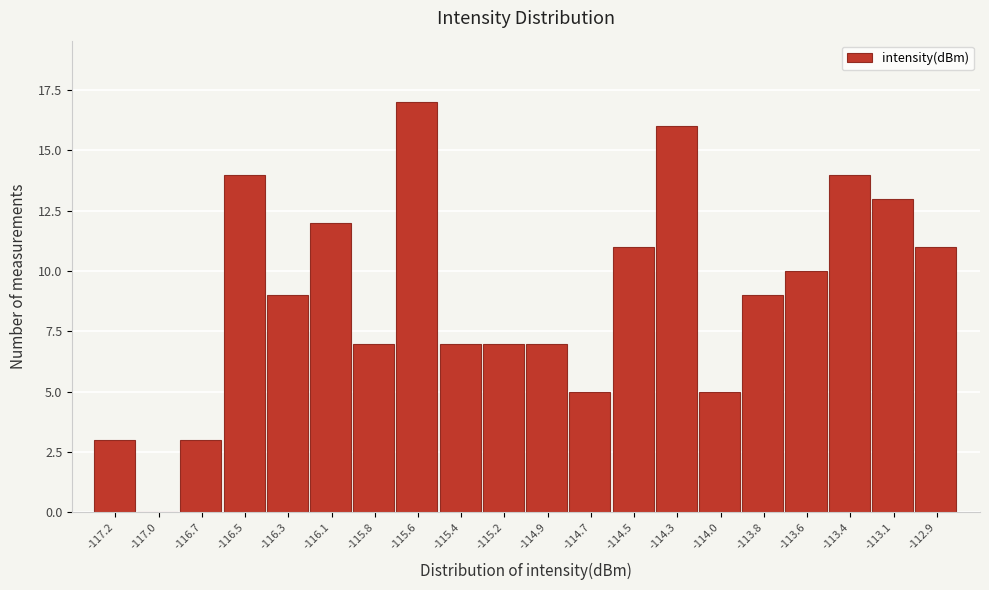

Reading left to right, extract all data points from this chart.

-117.2=3	-117.0=0	-116.7=3	-116.5=14	-116.3=9	-116.1=12	-115.8=7	-115.6=17	-115.4=7	-115.2=7	-114.9=7	-114.7=5	-114.5=11	-114.3=16	-114.0=5	-113.8=9	-113.6=10	-113.4=14	-113.1=13	-112.9=11